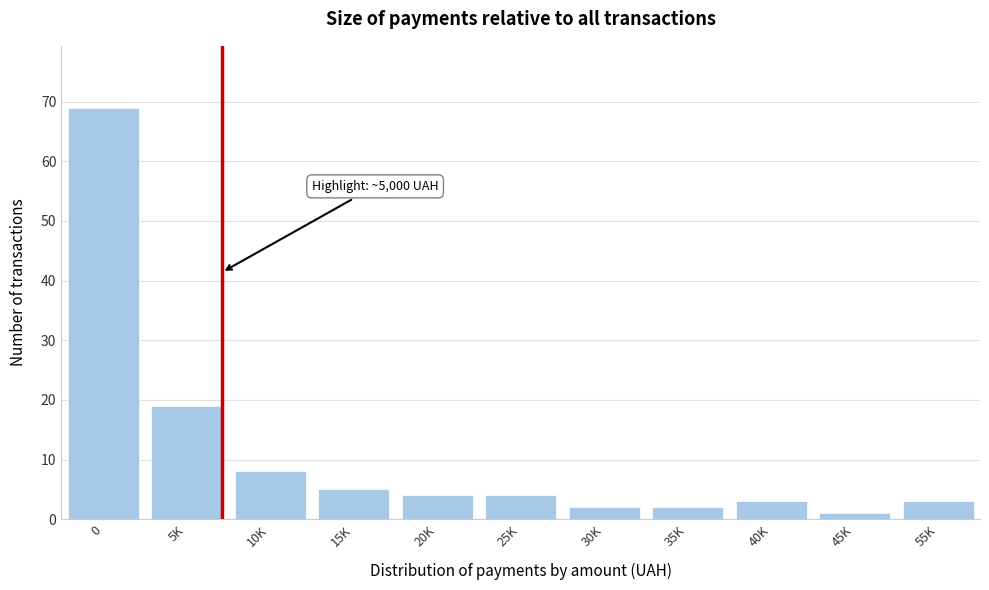

Reading left to right, transcribe all the data shown in this chart.

0=69	5K=19	10K=8	15K=5	20K=4	25K=4	30K=2	35K=2	40K=3	45K=1	55K=3